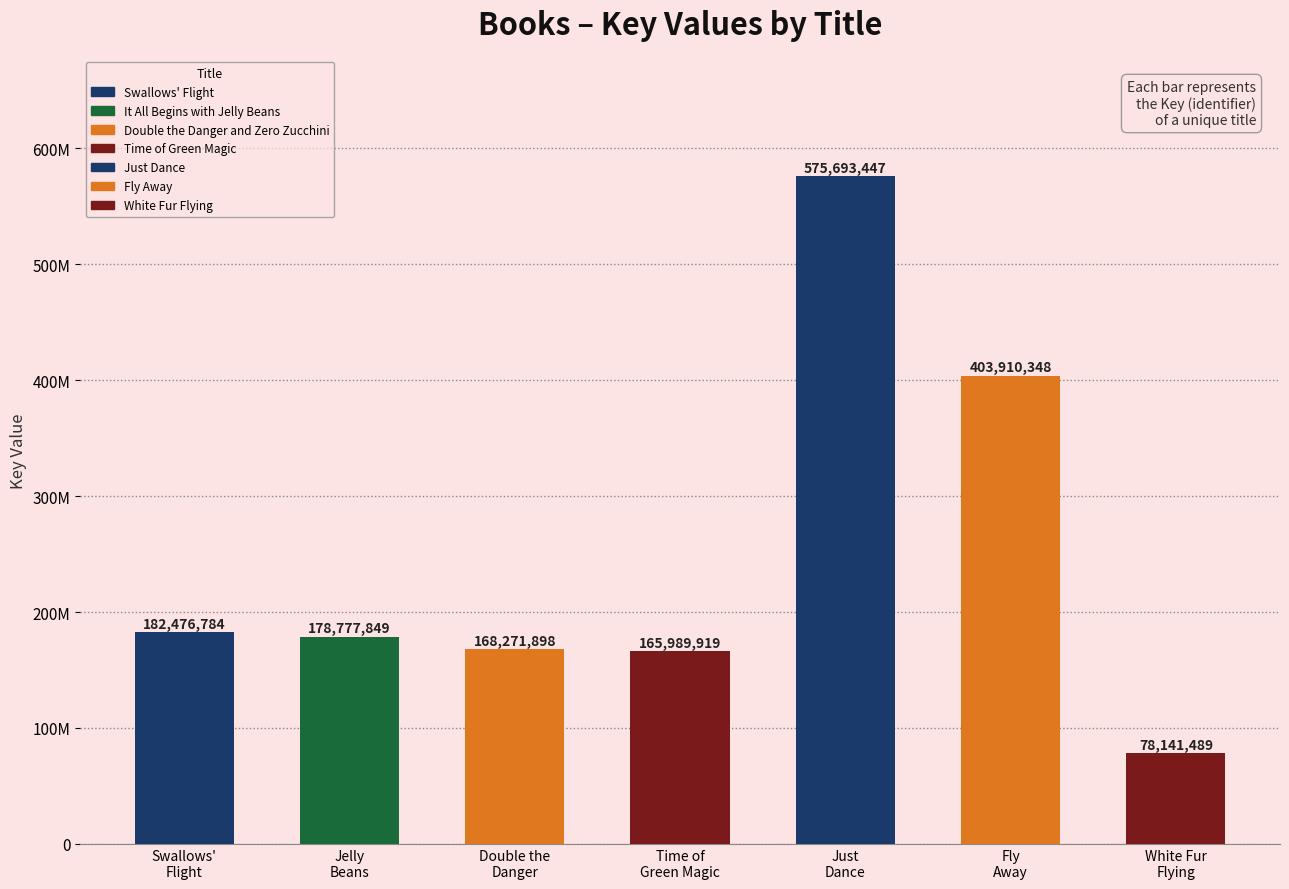

Are the bars grouped side by side (vs. stacked)?

No